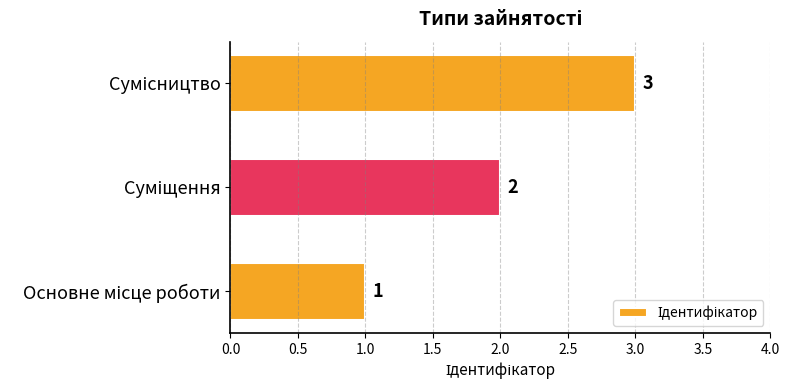

What is the sum of all values?

6